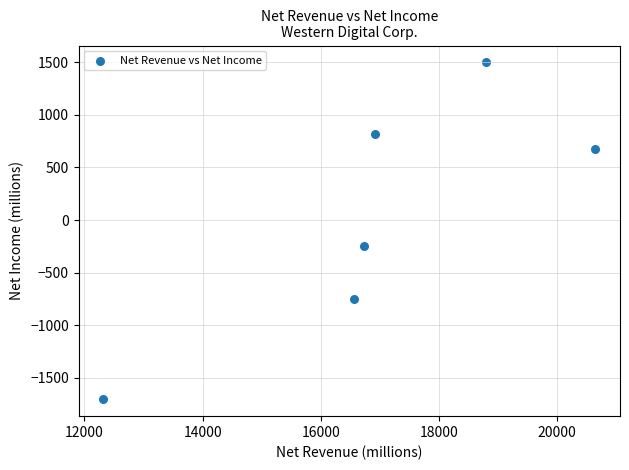

What Y value in the scatter plot is closest to -103?

-250